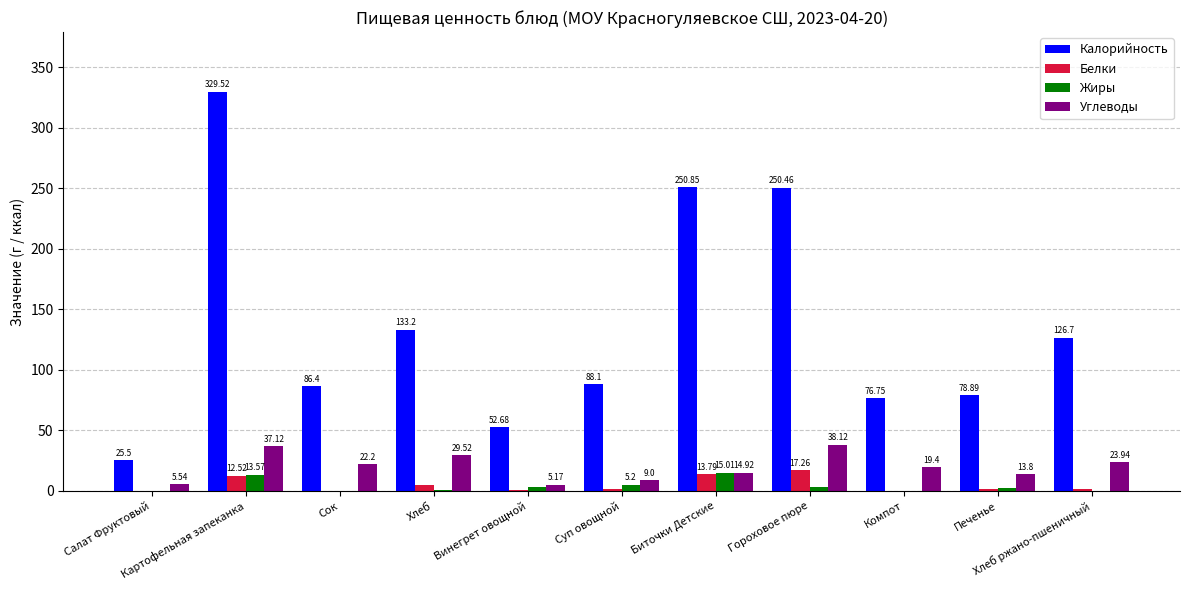

Where does the Калорийность series first go above 88?

Картофельная запеканка